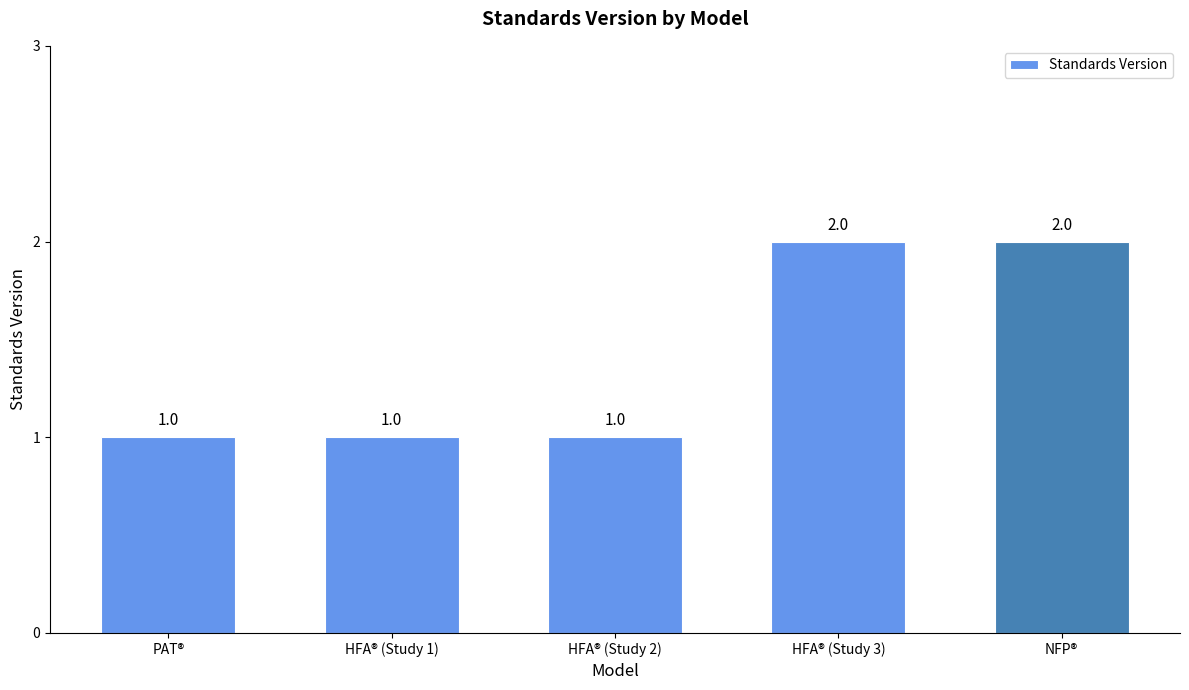

What is the average value?

1